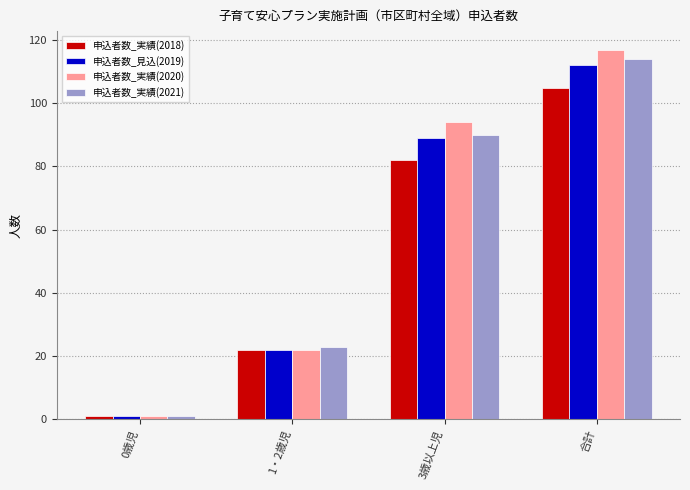

How many 申込者数_実績(2020) values are between 22 and 117?

3